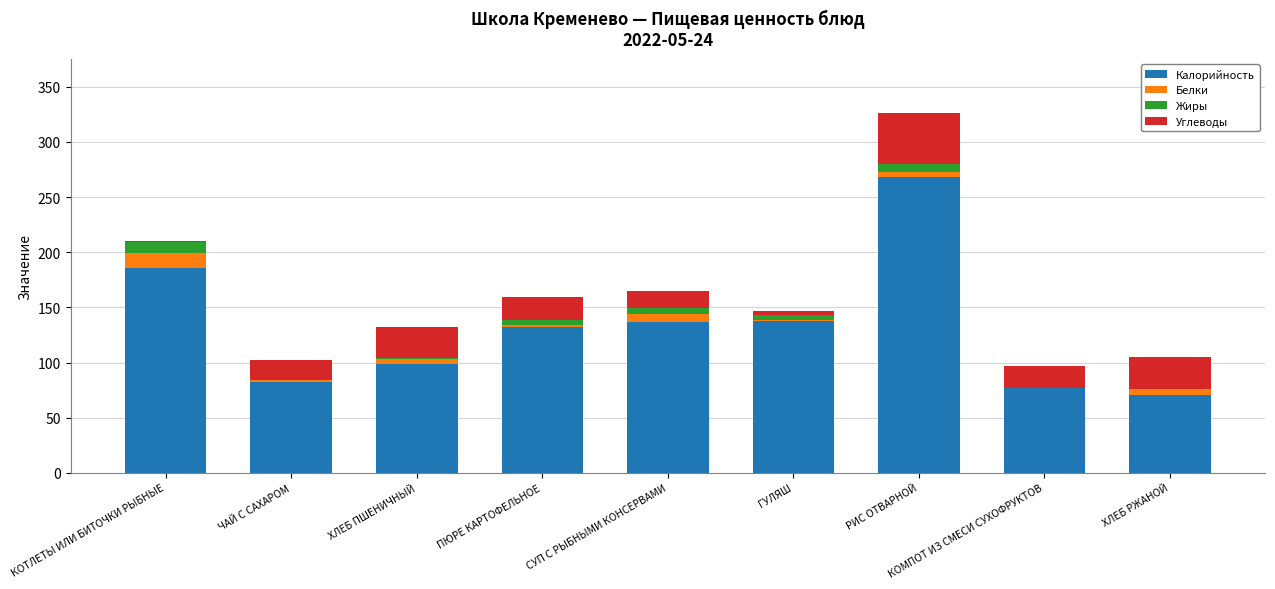

At which category is the sum across all series the highest?

РИС ОТВАРНОЙ